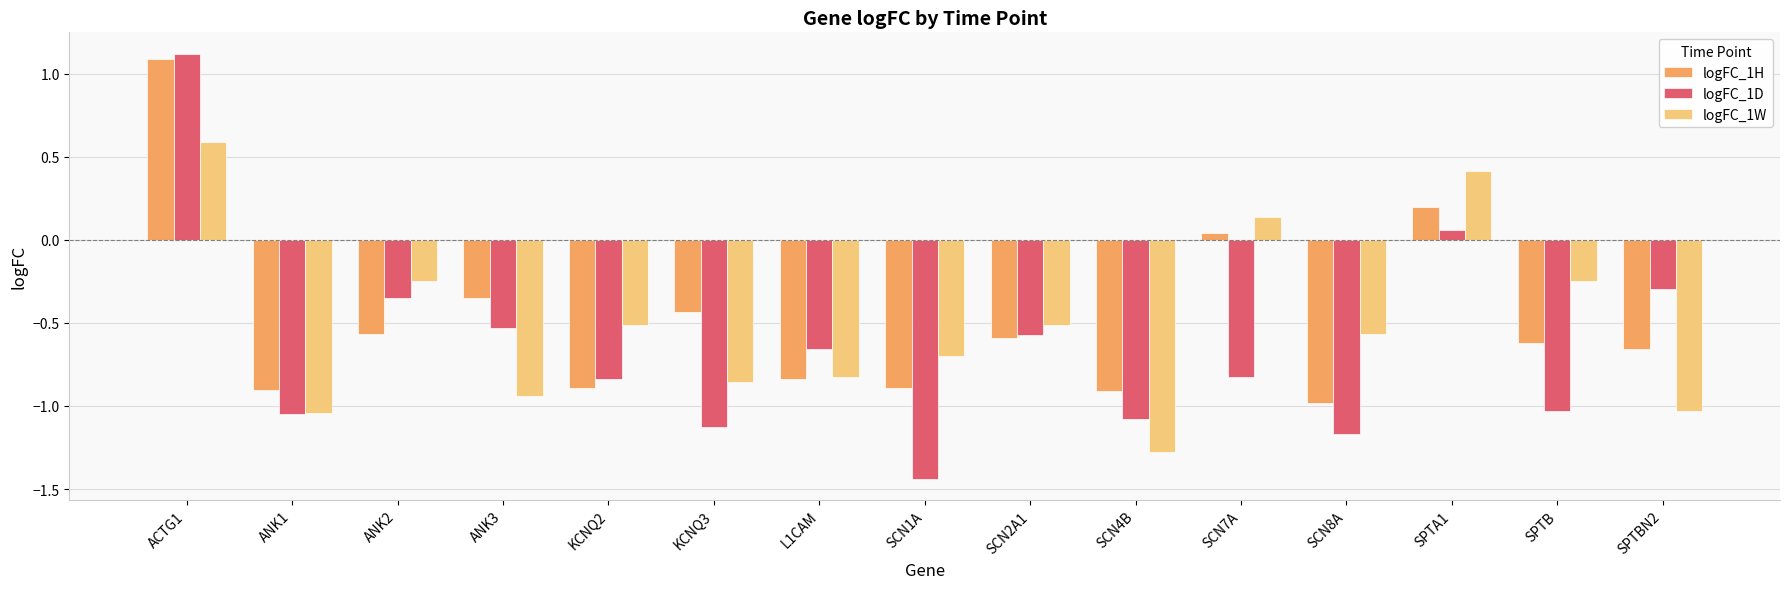

How many categories are shown in the chart?

15